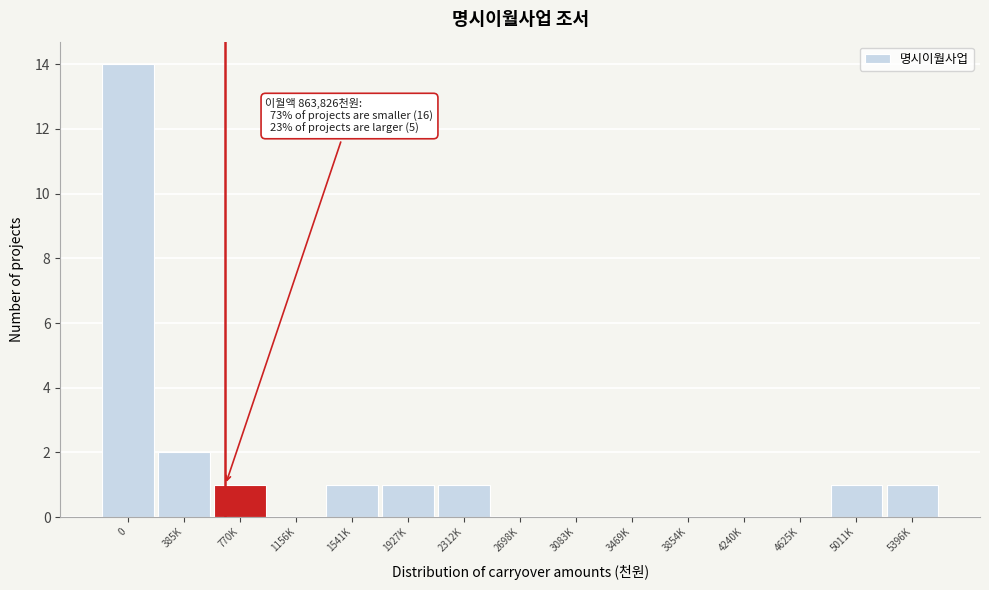

Reading left to right, what are all the values shown in this chart?

0=14	385K=2	770K=1	1156K=0	1541K=1	1927K=1	2312K=1	2698K=0	3083K=0	3469K=0	3854K=0	4240K=0	4625K=0	5011K=1	5396K=1